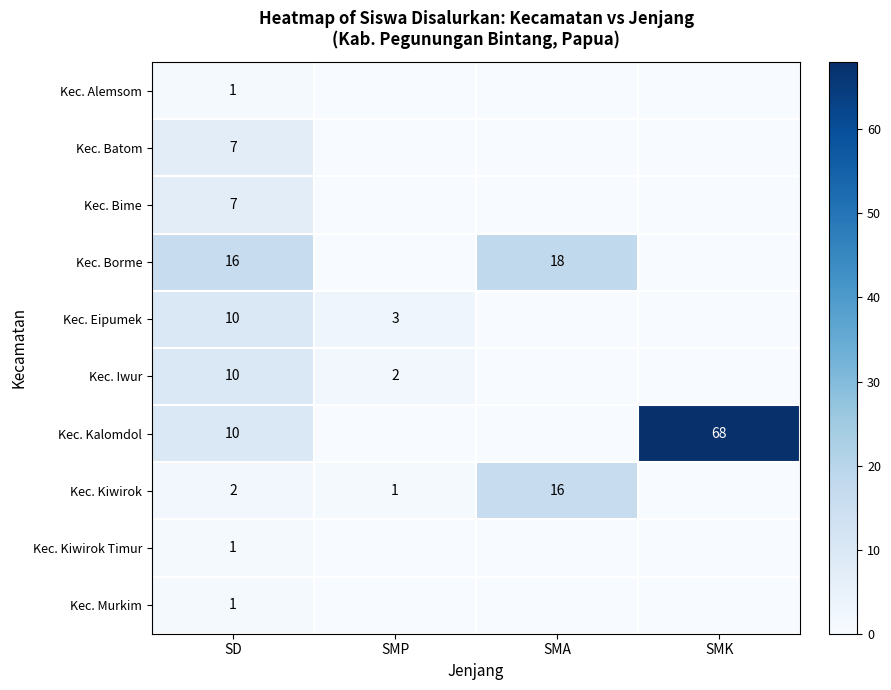

What is the spread (max minus min) of values at SD?

15